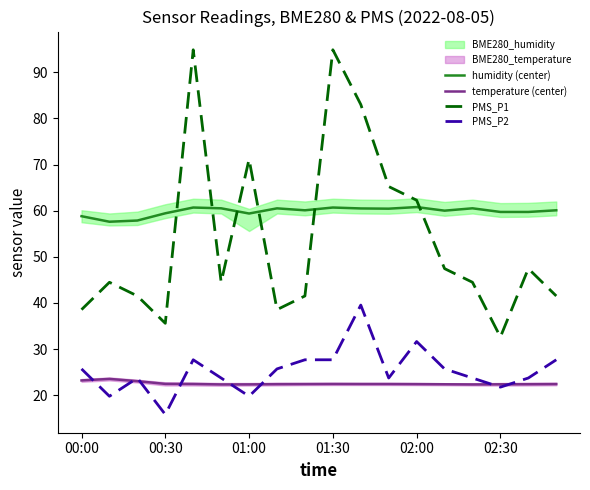

How many lines are shown in the chart?

4